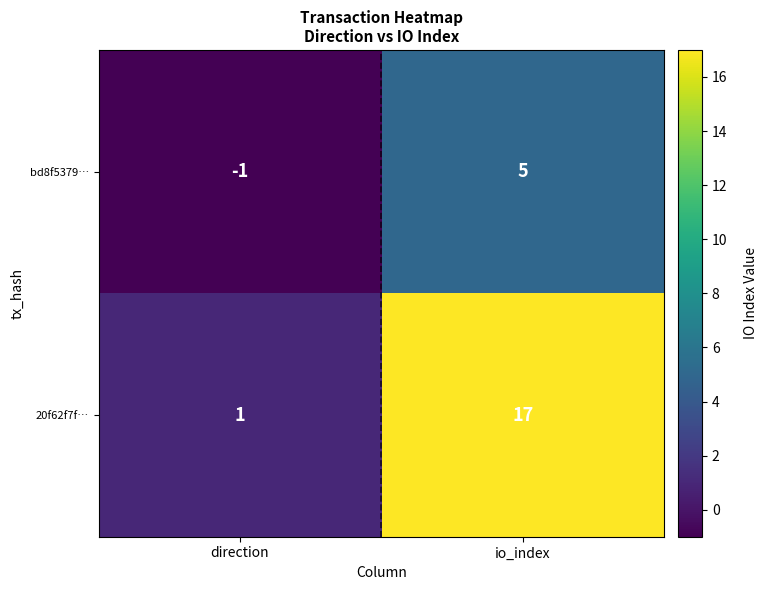

Where is bd8f5379… nearest to the value 2?

direction